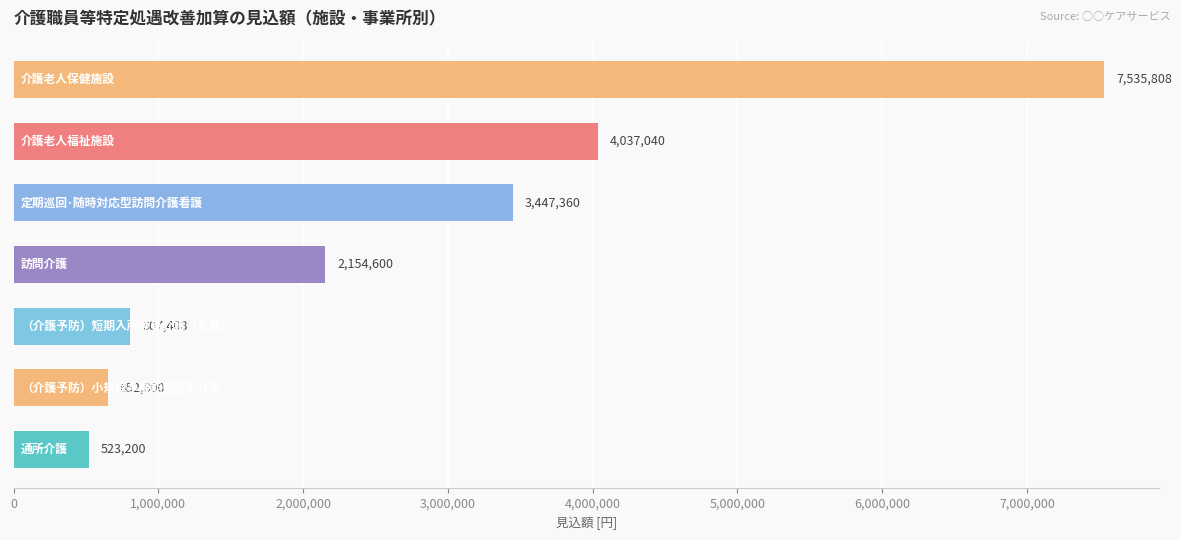

How many data points are less than 2154600?

3